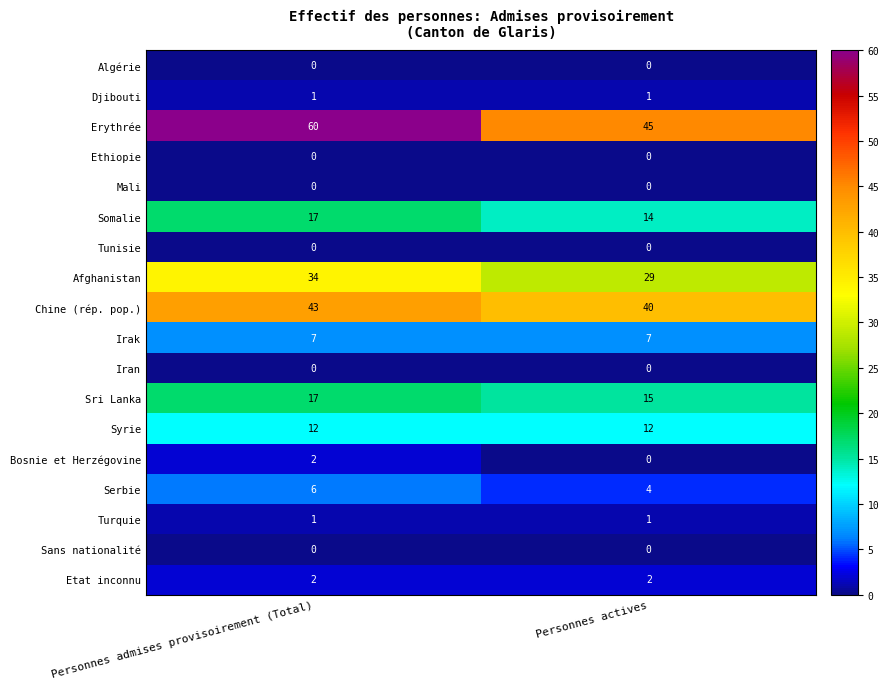

Rank the categories by Somalie value from lowest to highest.

Personnes actives, Personnes admises provisoirement (Total)